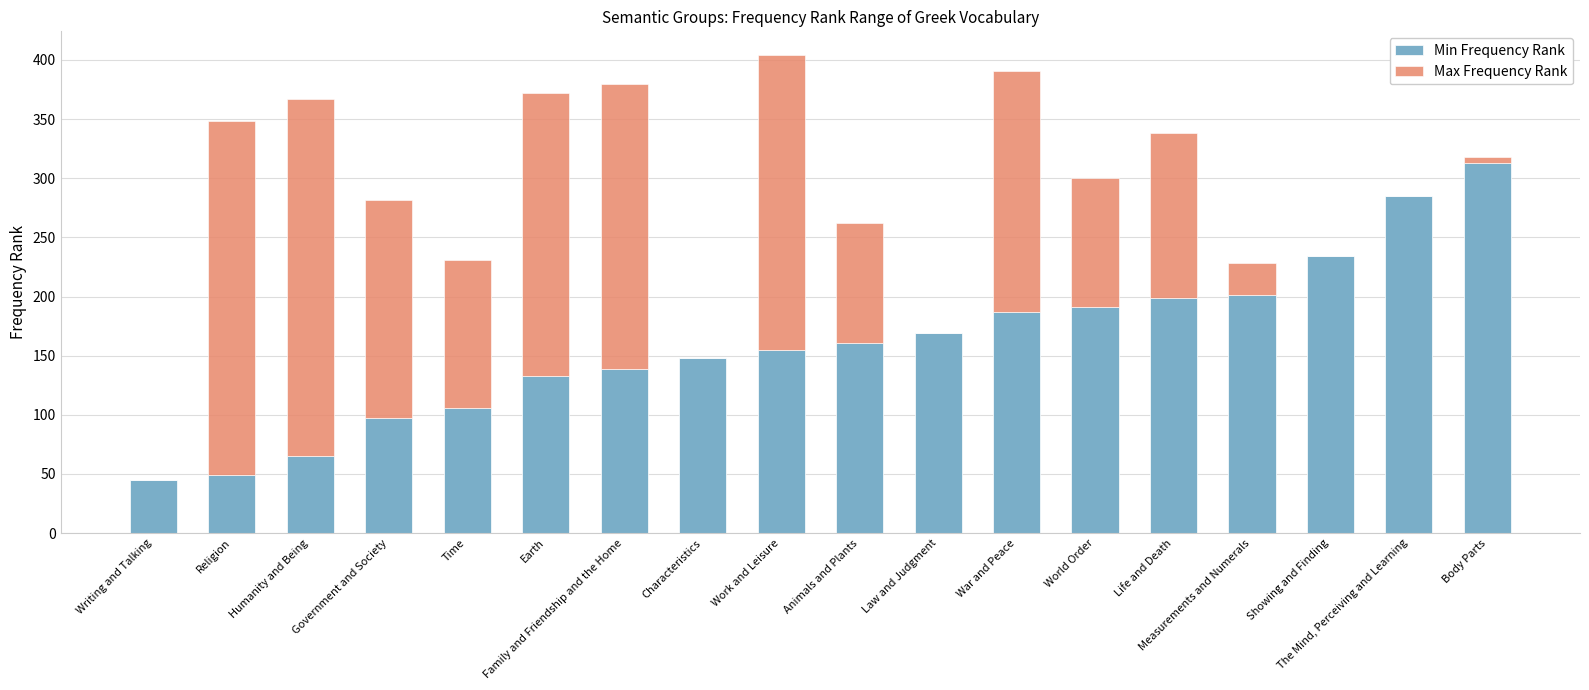

The value of Min Frequency Rank at Measurements and Numerals is 201. True or false?

True